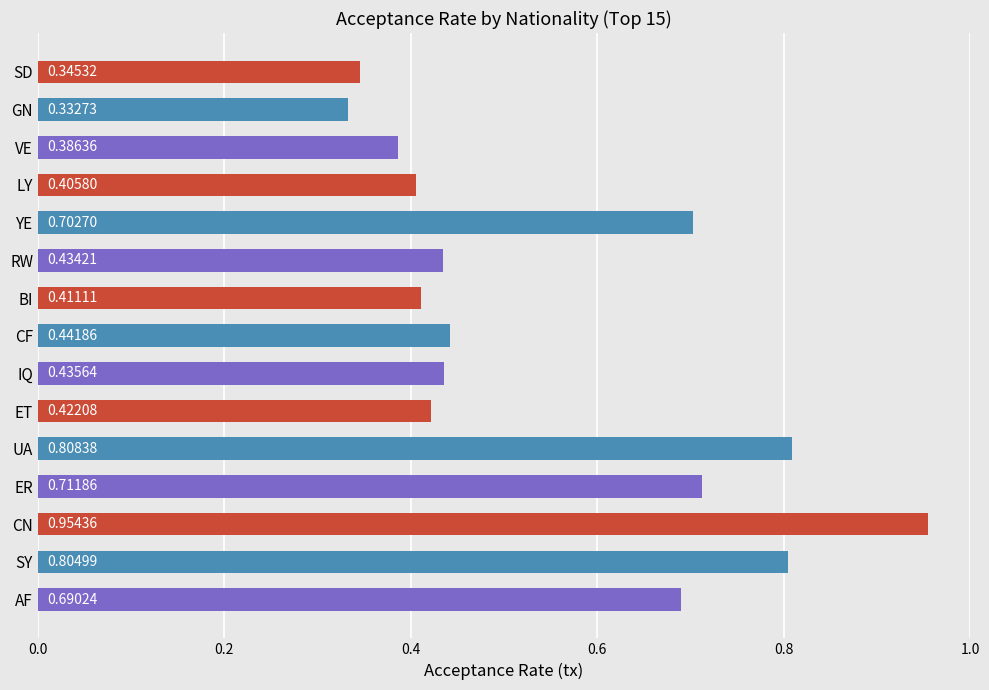

Which label corresponds to the smallest value in the chart?

GN